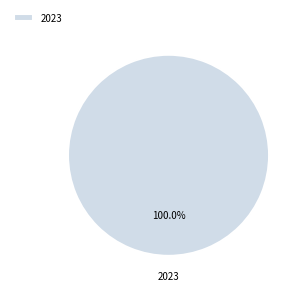

Which category accounts for the majority?

2023